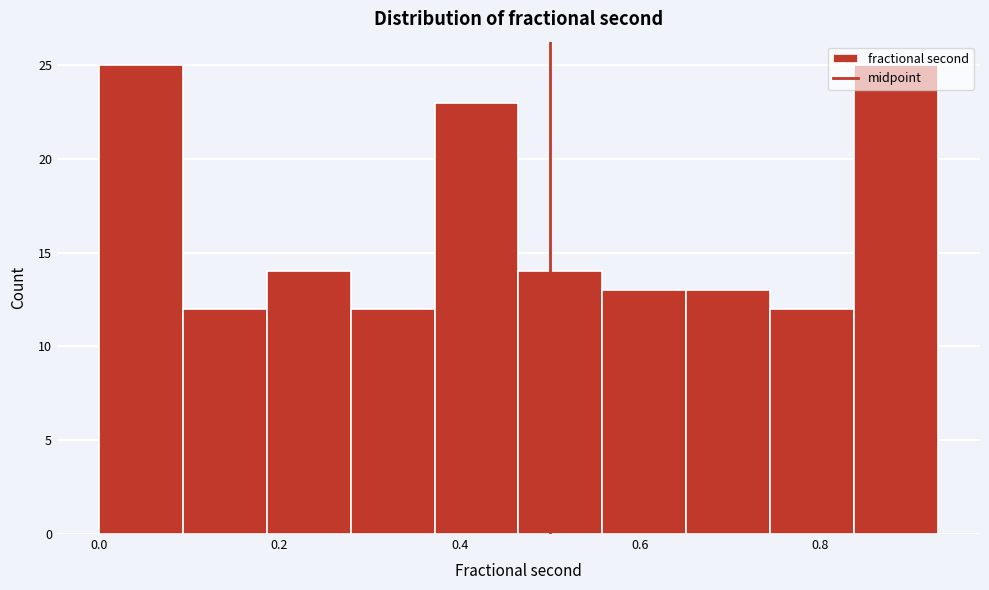

Reading left to right, list every bar in this chart as the range it spans on the x-axis followed by its height. Neither the bar edges nor the heights are printed on the chart, so give them approximately, as read against the axes.

0.00 to 0.10: 25
0.10 to 0.18: 12
0.18 to 0.28: 14
0.28 to 0.38: 12
0.38 to 0.46: 23
0.46 to 0.56: 14
0.56 to 0.66: 13
0.66 to 0.74: 13
0.74 to 0.84: 12
0.84 to 0.94: 25